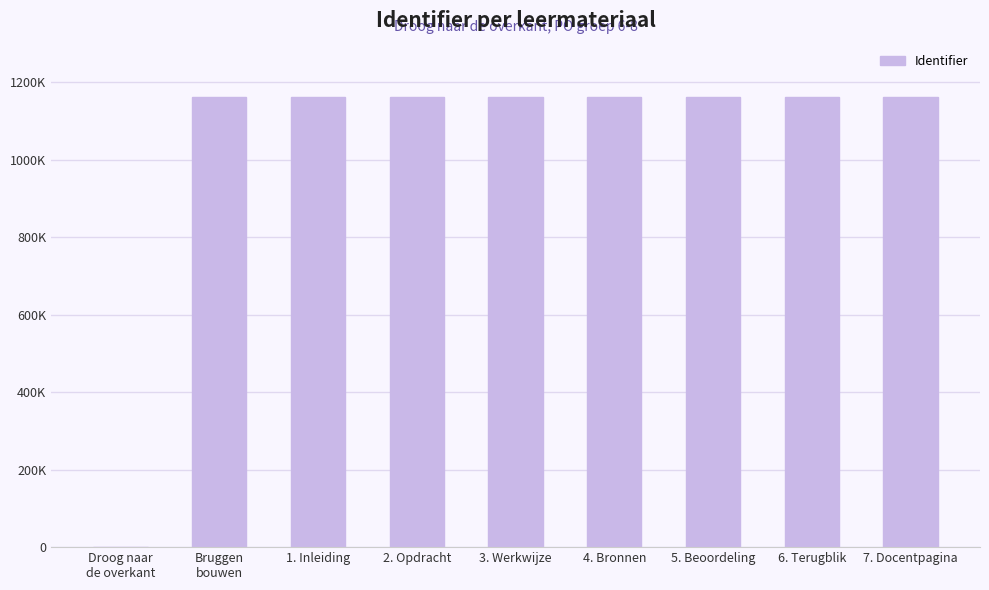

Reading left to right, what are all the values shown in this chart?

0	1161449	1161452	1161456	1161459	1161461	1161469	1161471	1161473